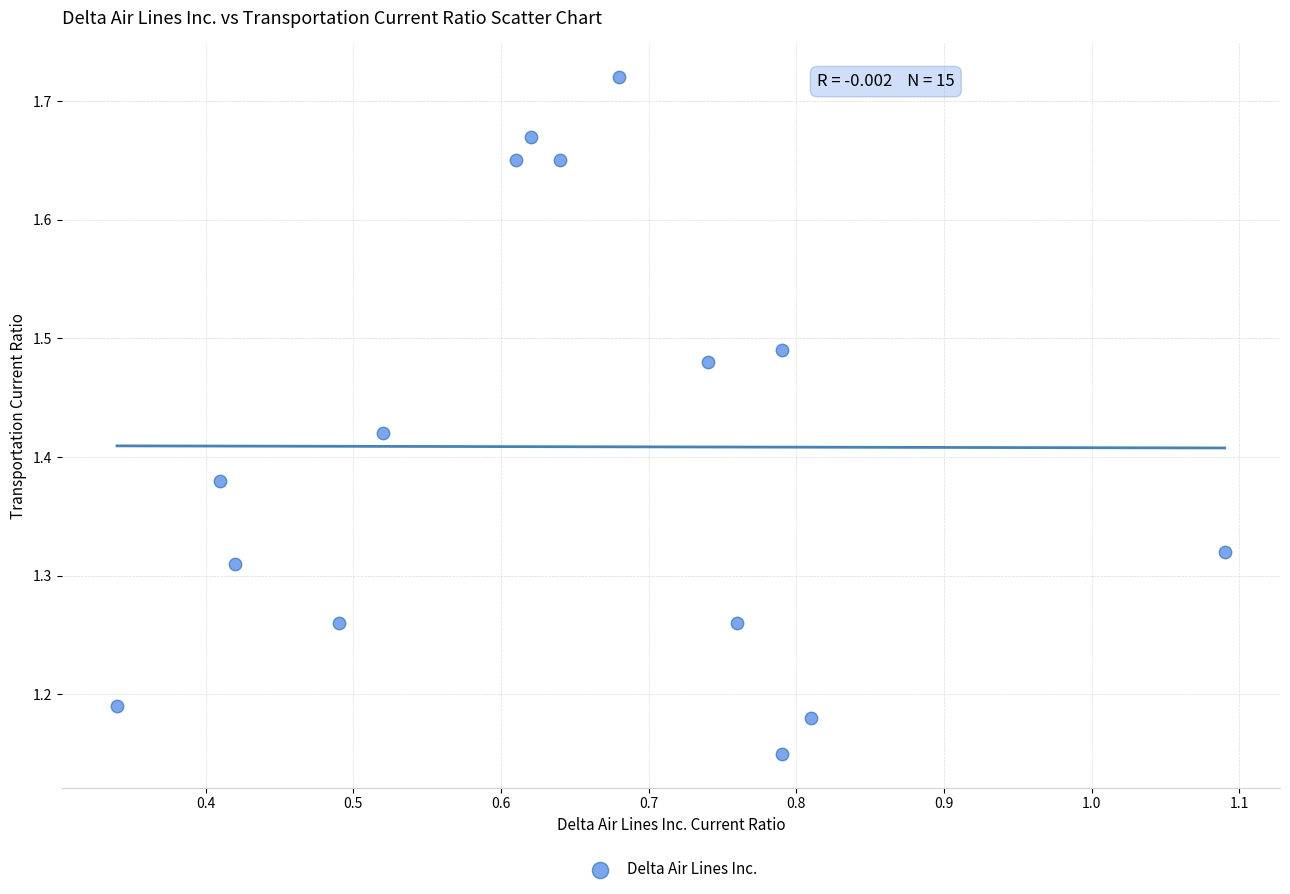

What is the range of Y values (max minus min)?

0.6